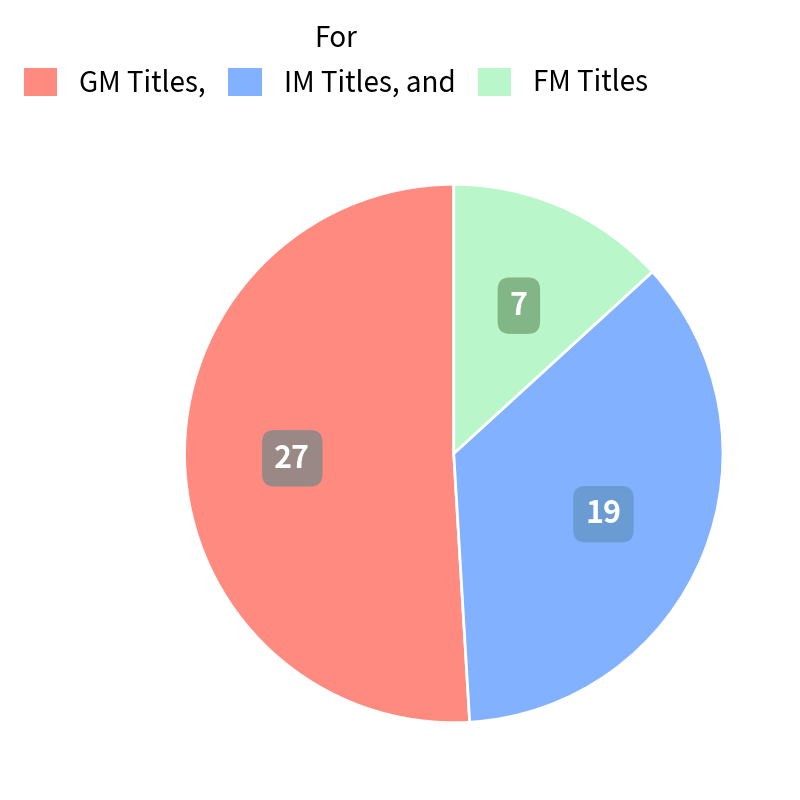

Do FM Titles and GM Titles, together represent more than half of the pie?

Yes